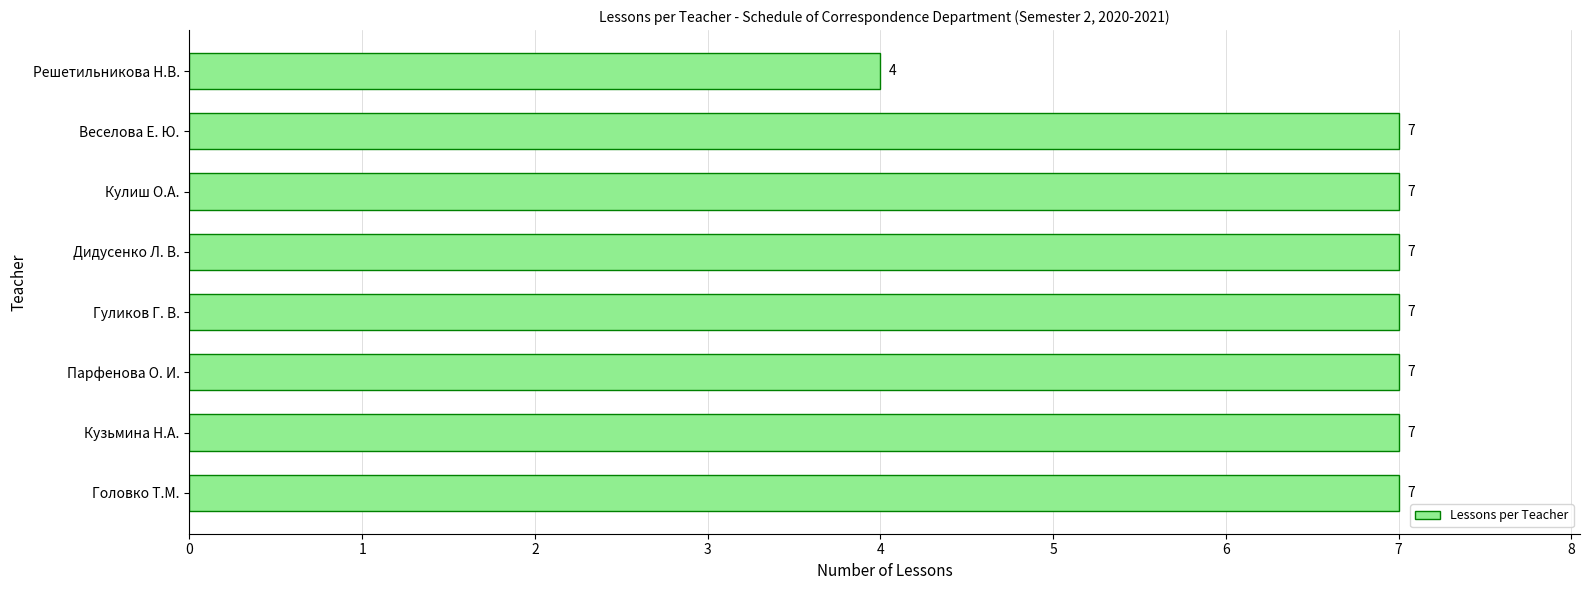

What is the difference between the maximum and minimum values?

3